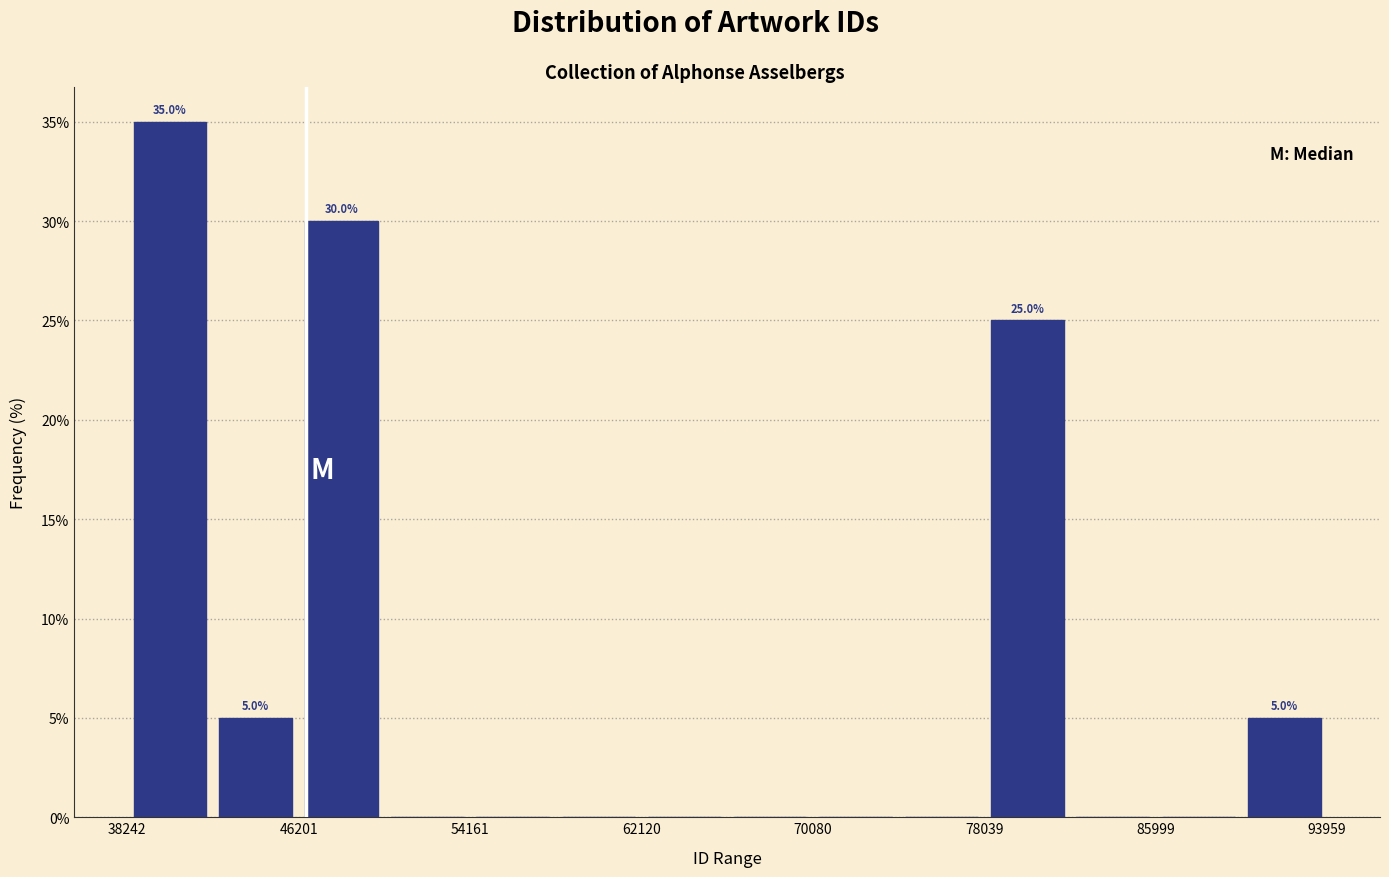

Read against the x-axis, roughly where is the centre of the tallest bar?

40000